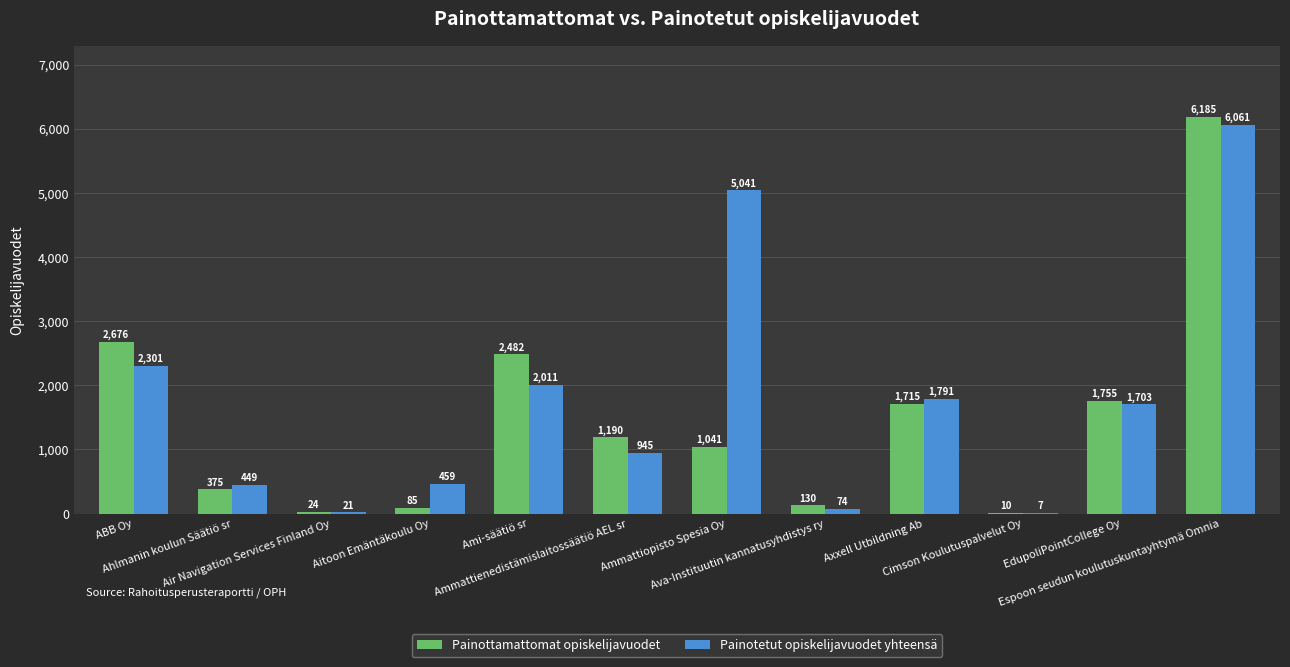

Which series has the largest total across all categories?

Painotetut opiskelijavuodet yhteensä